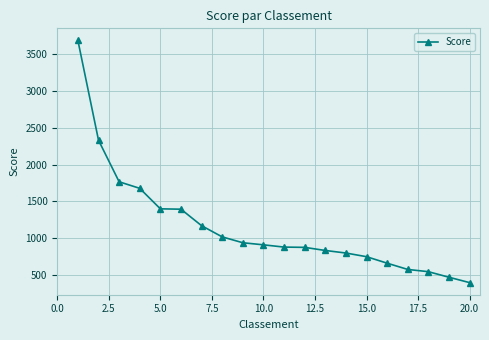

What is the difference between the second highest and minimum values?

1937.2